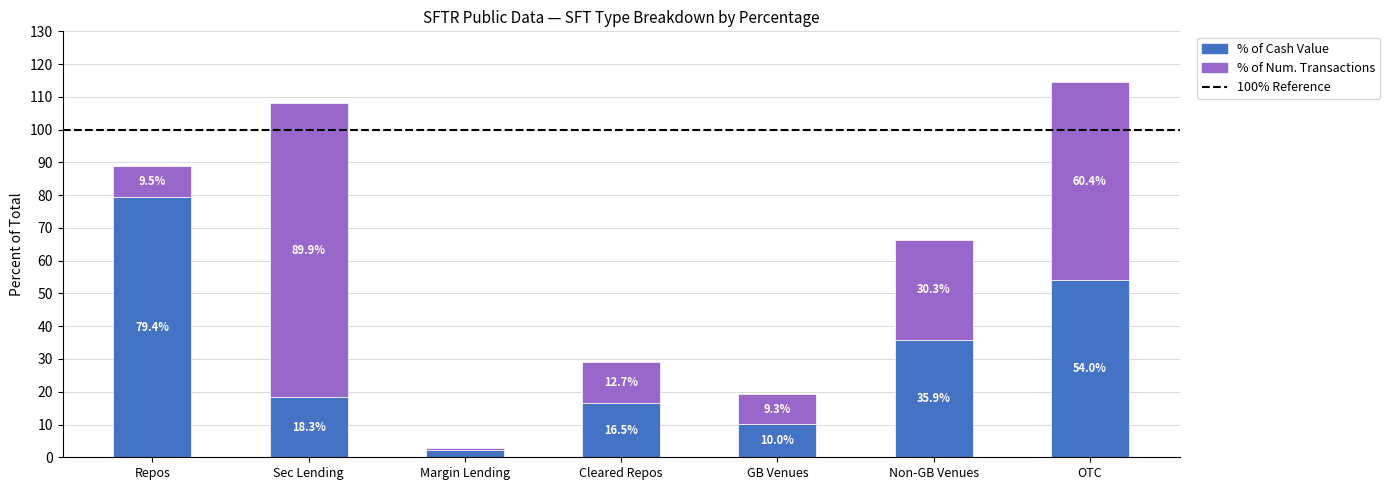

At which category is the sum across all series the highest?

OTC